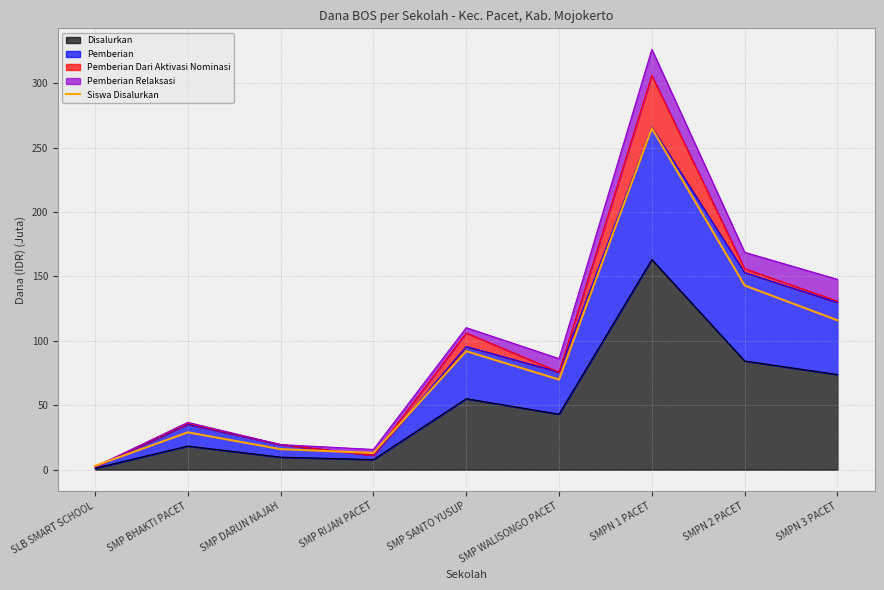

Reading right to left, what are all the values shown in this chart?

116	143	265	70	92	13	16	29	3